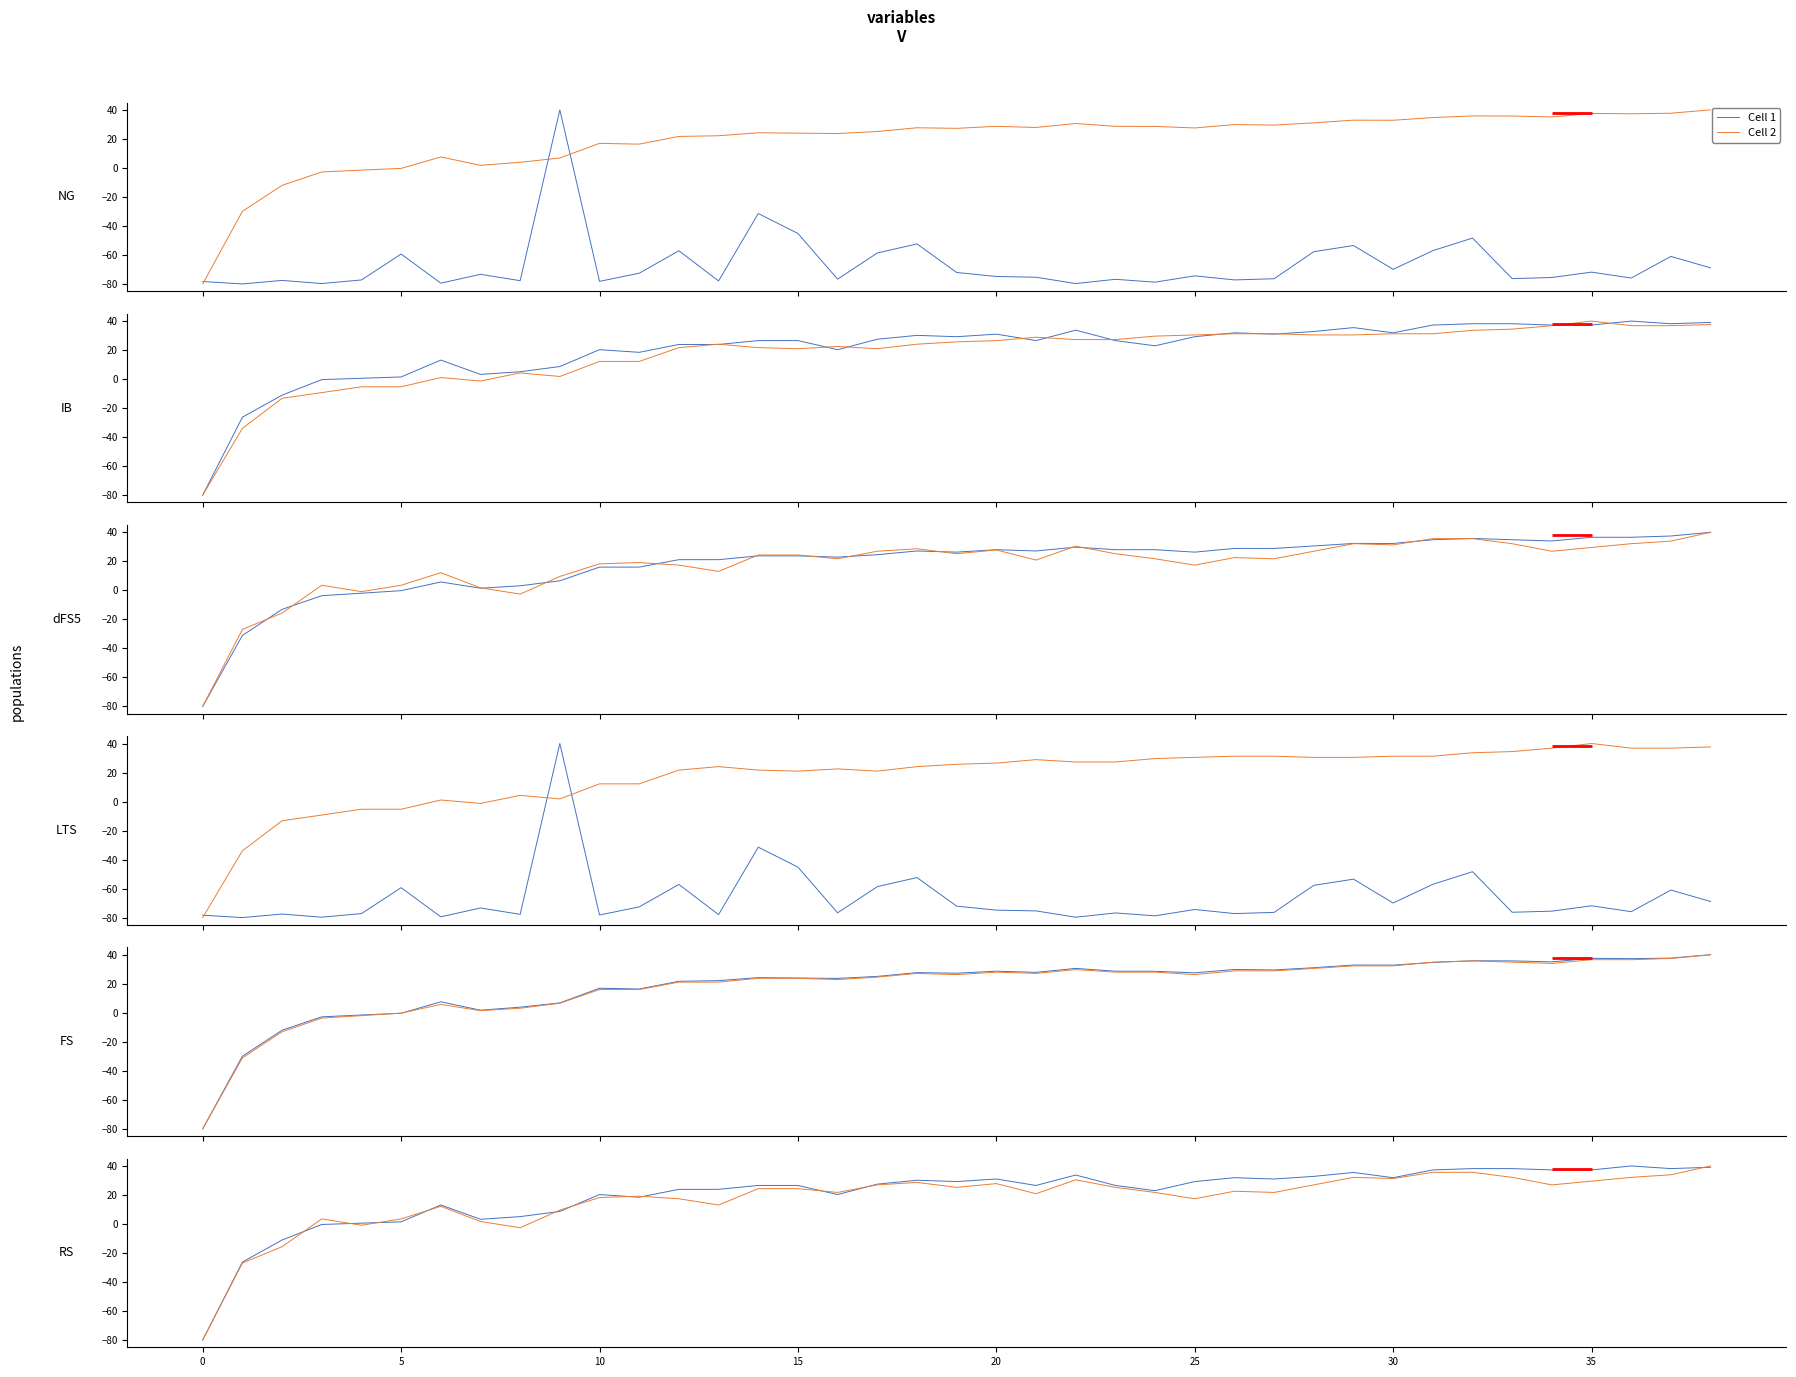

Which has a higher value, 32 or 18?

32